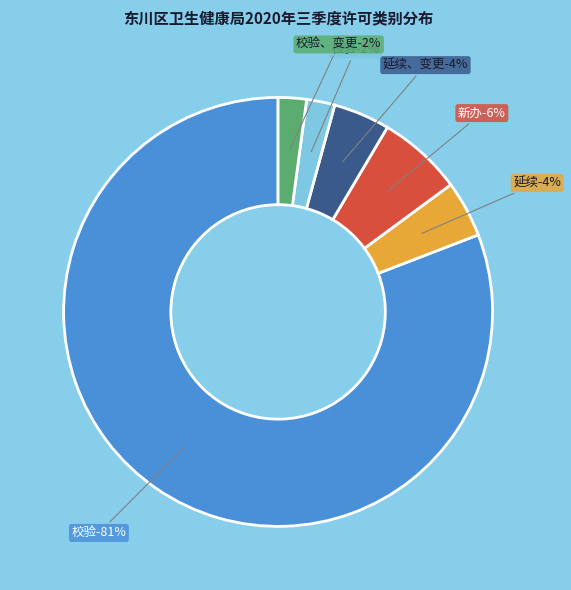

Count the number of slices in the pie.

6